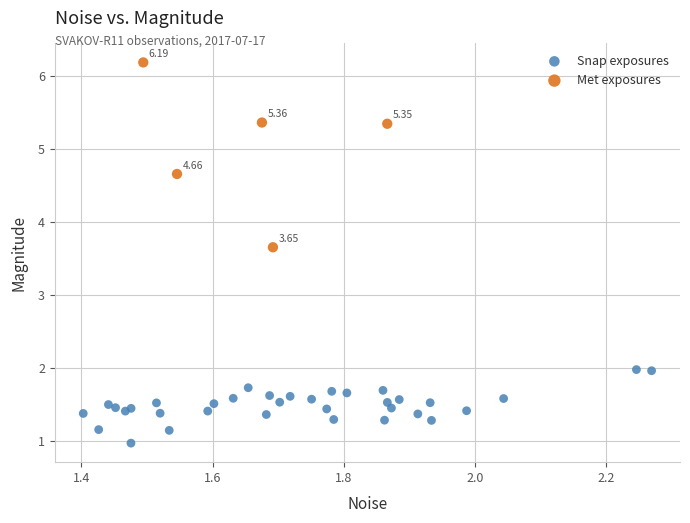

Which series has the widest spread of Y values?

Met exposures